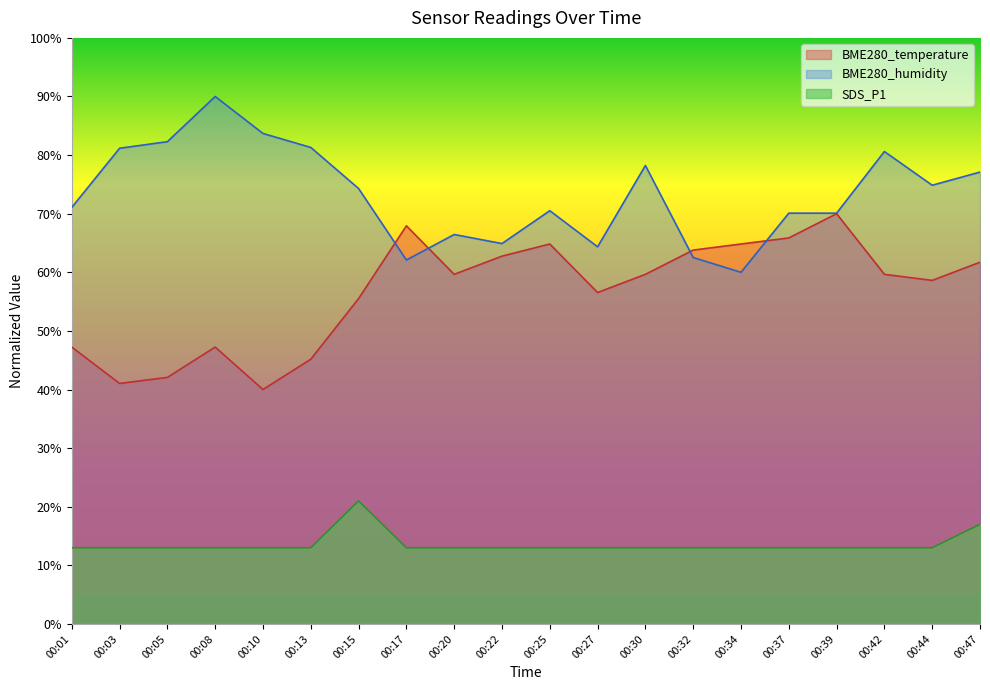

The BME280_humidity series shows 81.2 at 00:03. True or false?

True